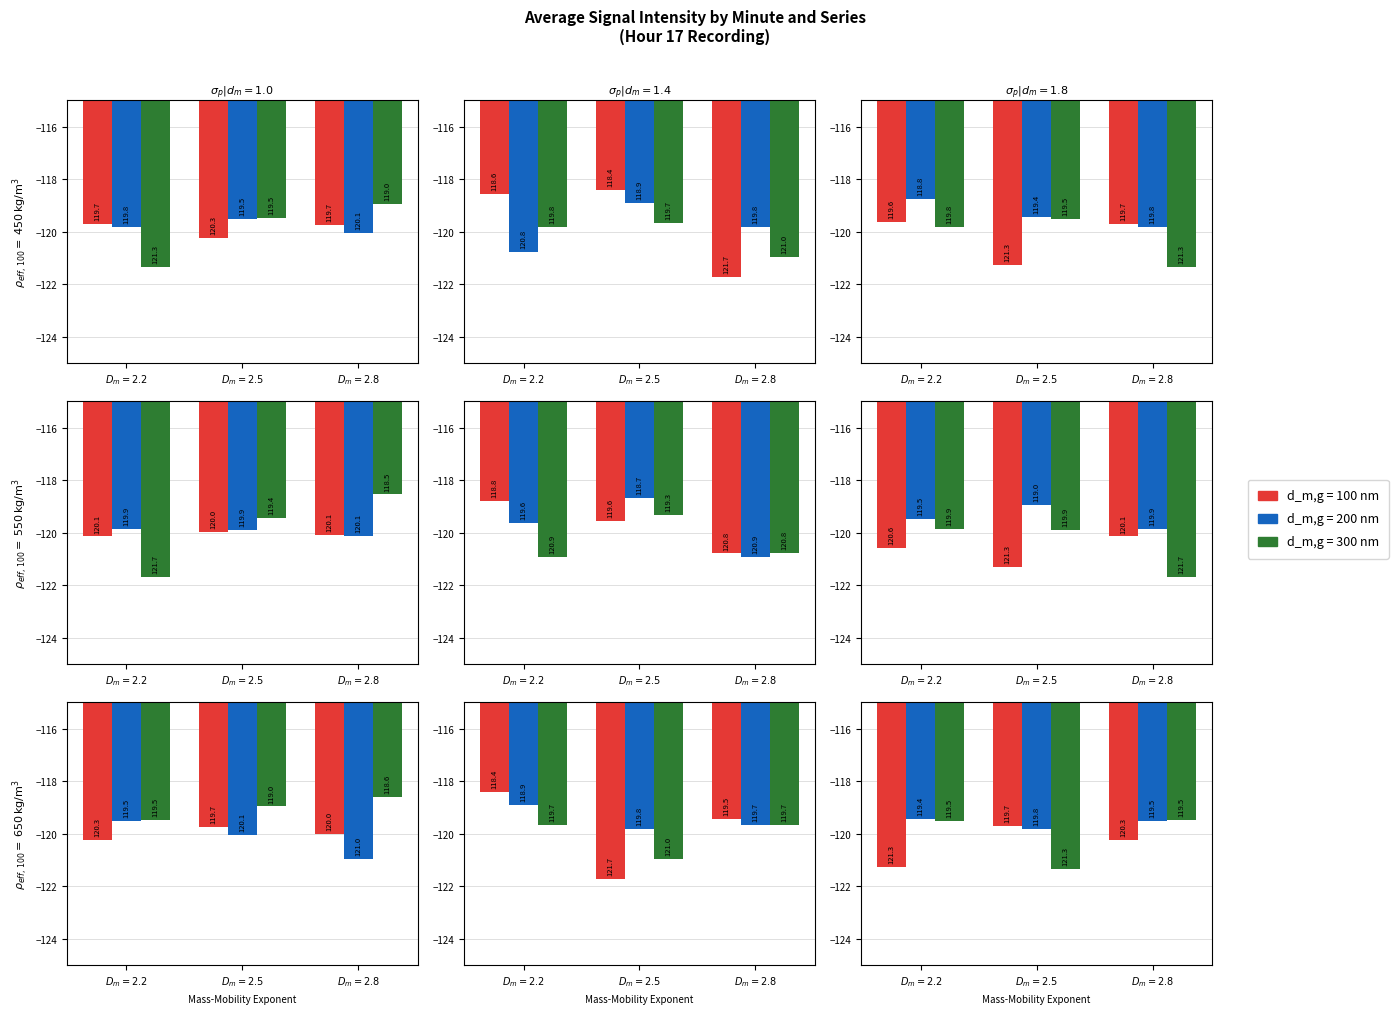

What is the value of the d_m,g = 300 nm bar at the 17th from the left?

-119.0